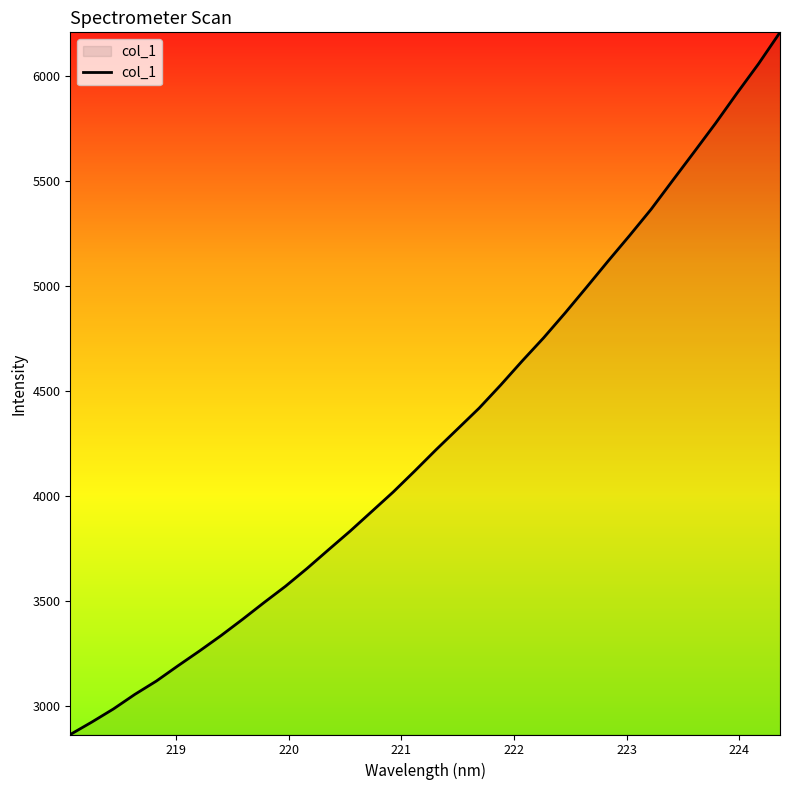

What is the difference between the second highest and second lowest values?

3135.3